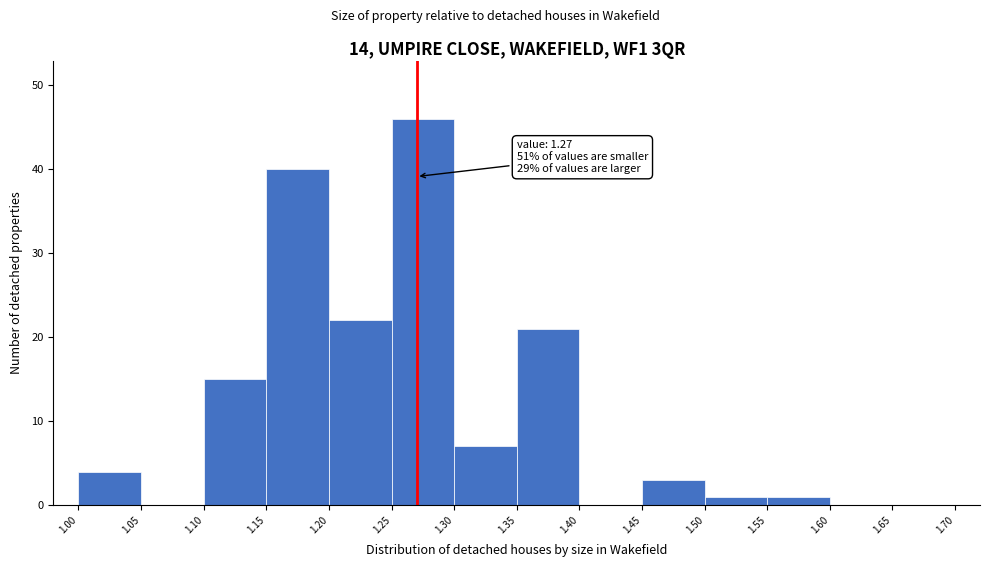

Which range on the x-axis has the tallest bar?

1.25 to 1.30